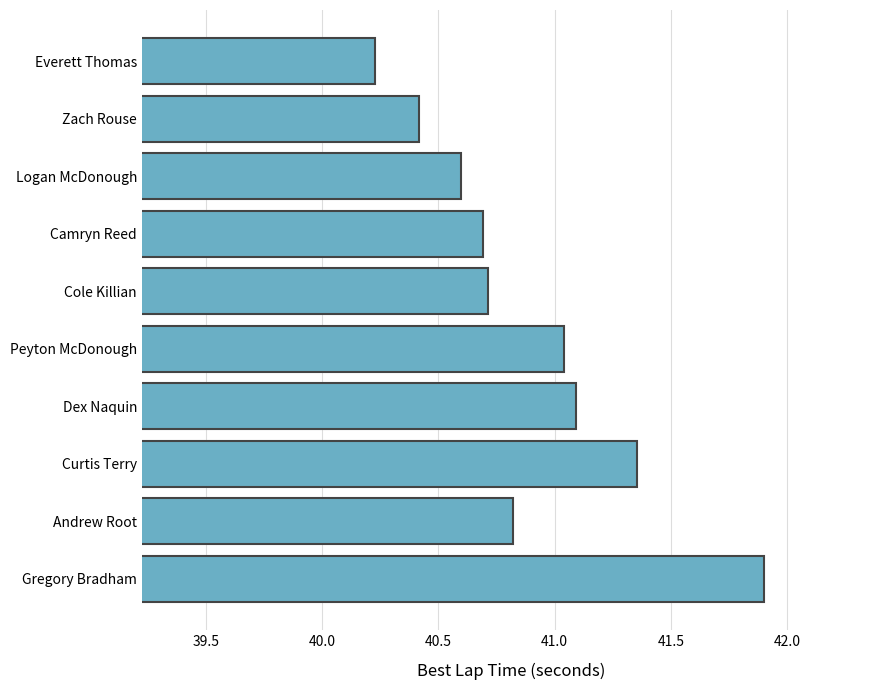

What is the difference between the maximum and minimum values?

1.7